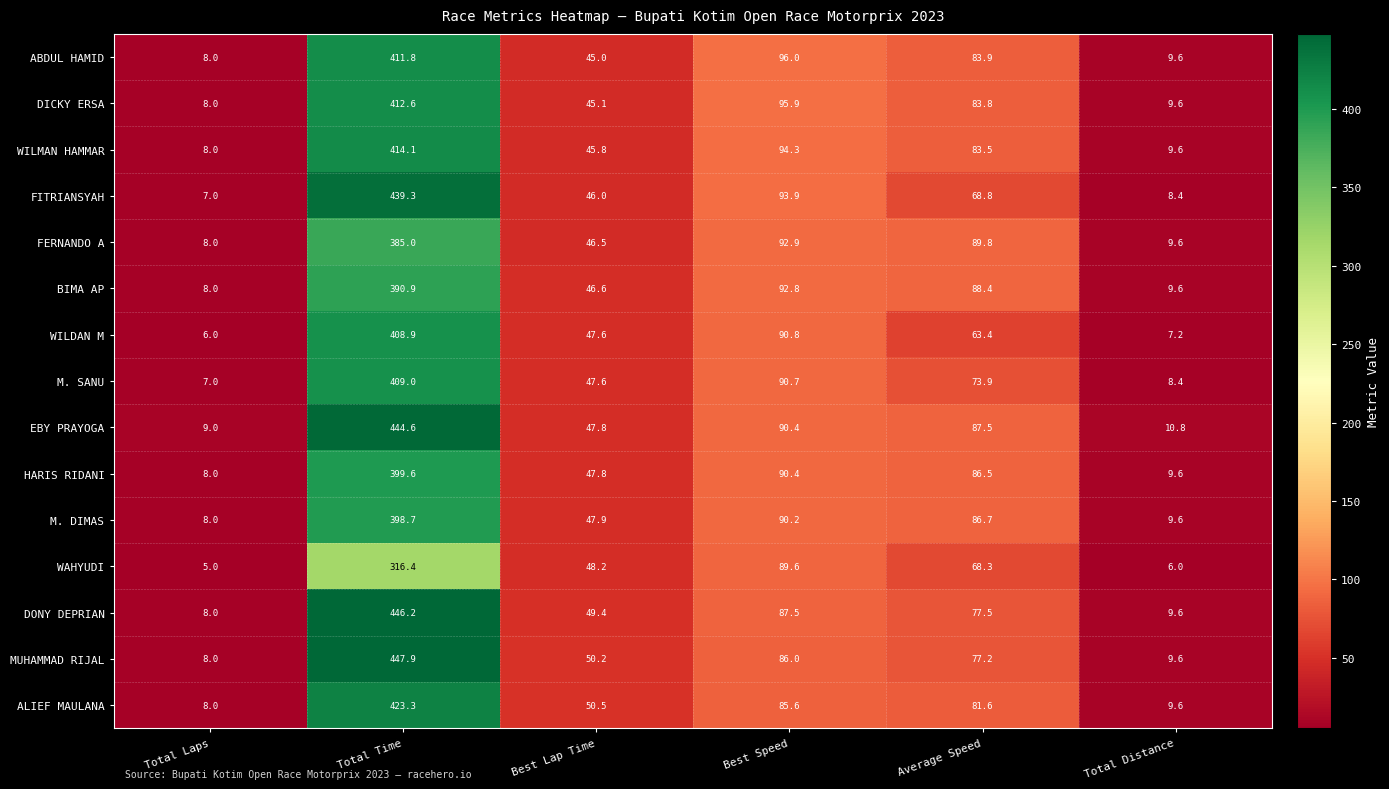

What is the smallest value displayed?

5.0